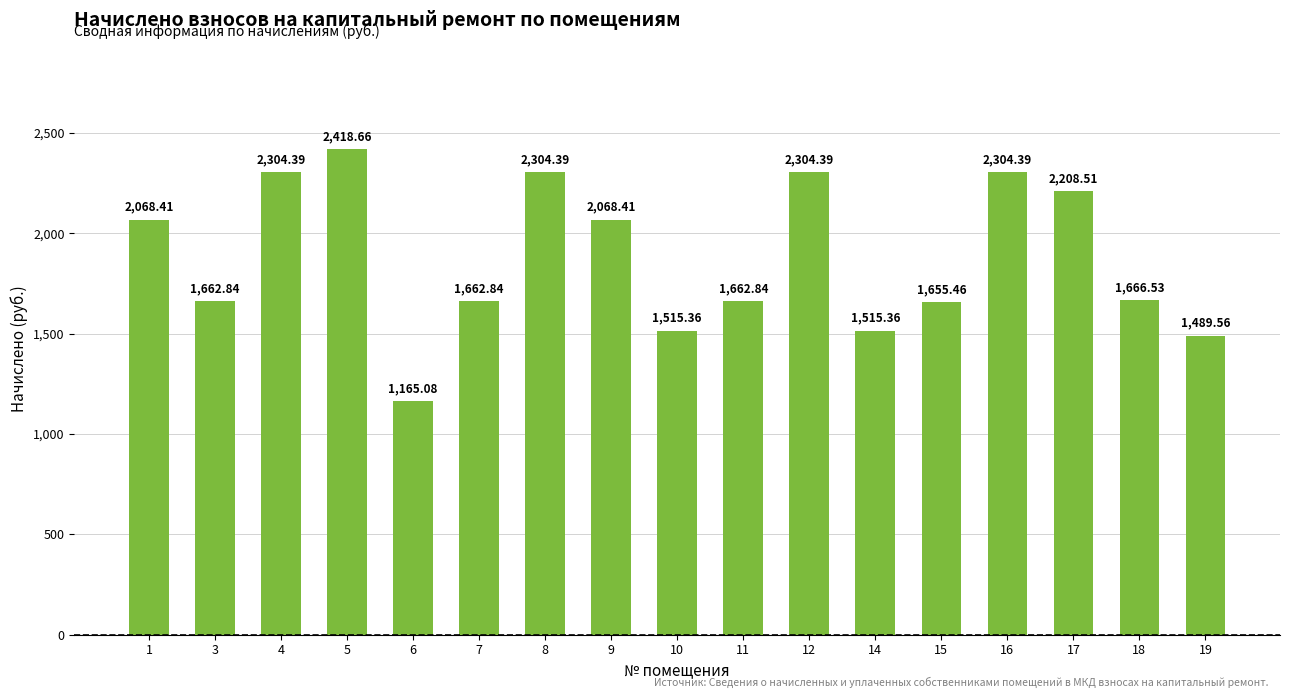

Which has a higher value, 15 or 18?

18